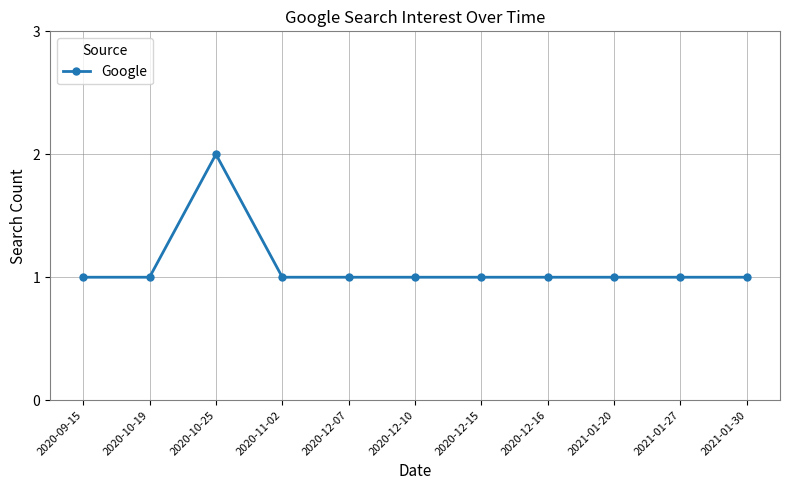

Reading left to right, list all the values displayed in this chart.

2020-09-15=1	2020-10-19=1	2020-10-25=2	2020-11-02=1	2020-12-07=1	2020-12-10=1	2020-12-15=1	2020-12-16=1	2021-01-20=1	2021-01-27=1	2021-01-30=1